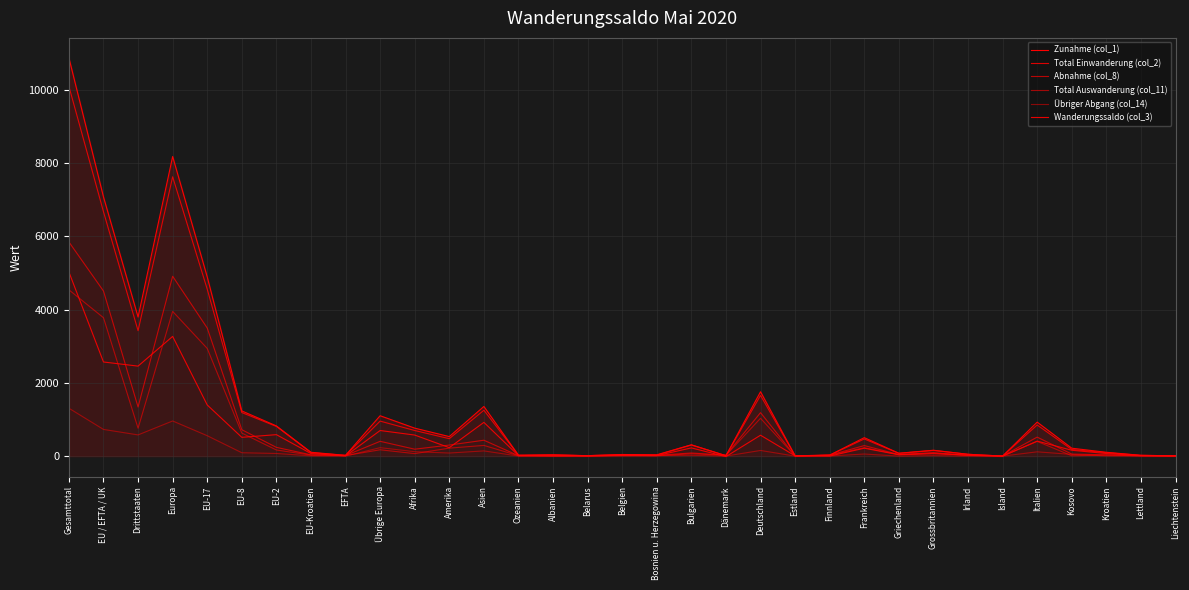

Does the chart display data point markers on the line(s)?

No